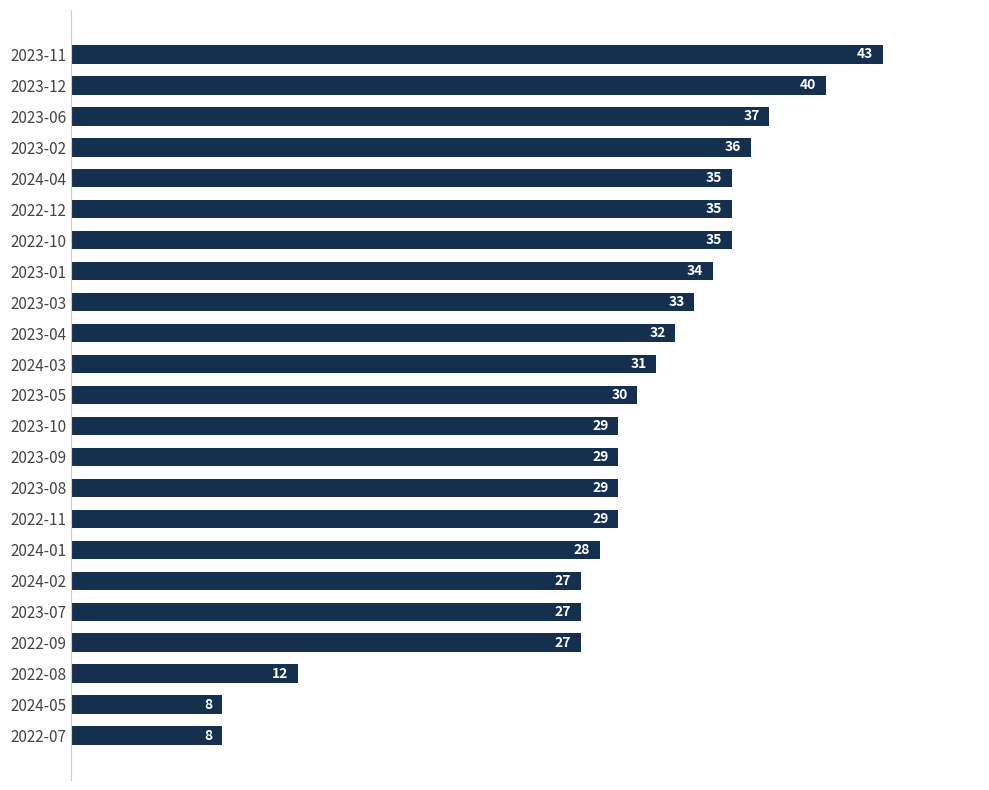

What is the value of the 17th bar from the top?

28